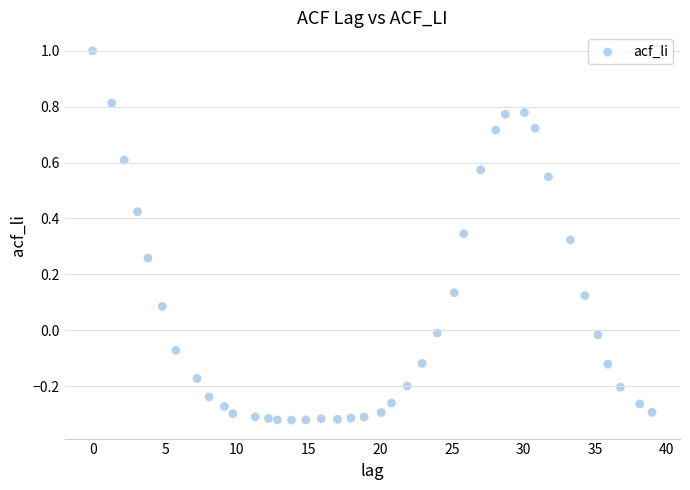

What is the range of X values (max minus min)?

39.0